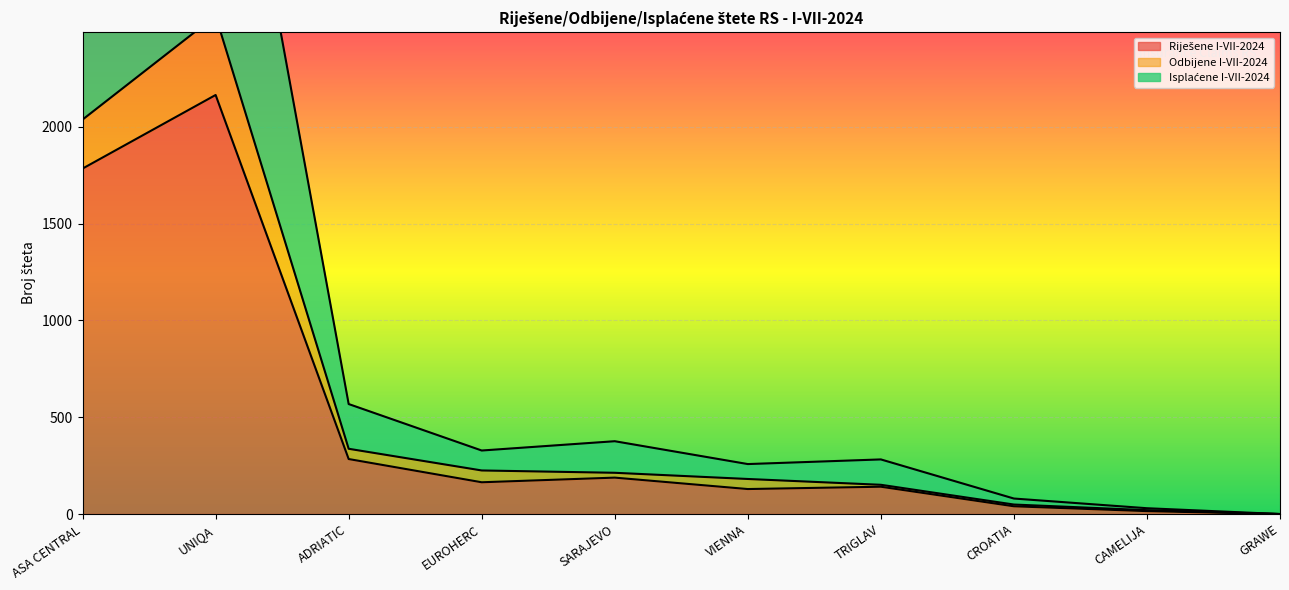

How many lines are shown in the chart?

3